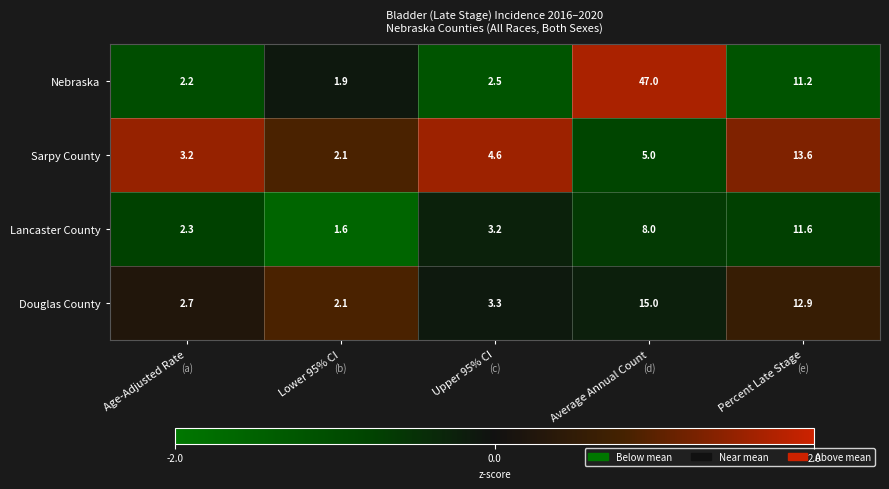

What is the maximum value shown in the chart?

47.0